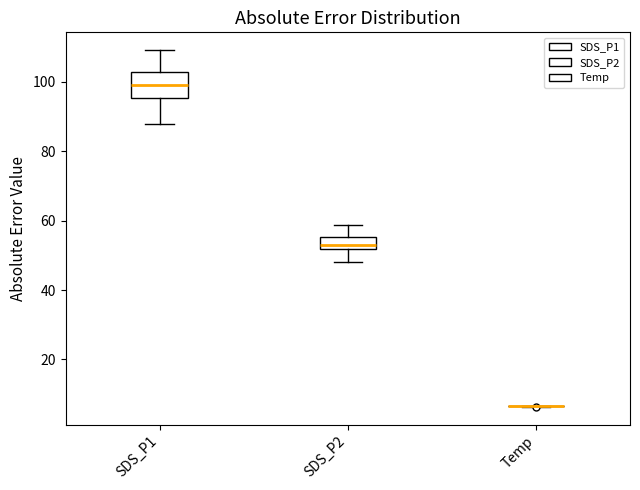

Reading left to right, read every box against the y-axis: the position of its median line, the range the box covers, and the ends of its whiskers. The values are not printed on the chart, so give them approximately, as read against the axis.

SDS_P1: median 100, box 96 to 102, whiskers 88 to 110
SDS_P2: median 54, box 52 to 56, whiskers 48 to 58
Temp: box collapsed to a line at 6, whiskers 6 to 6